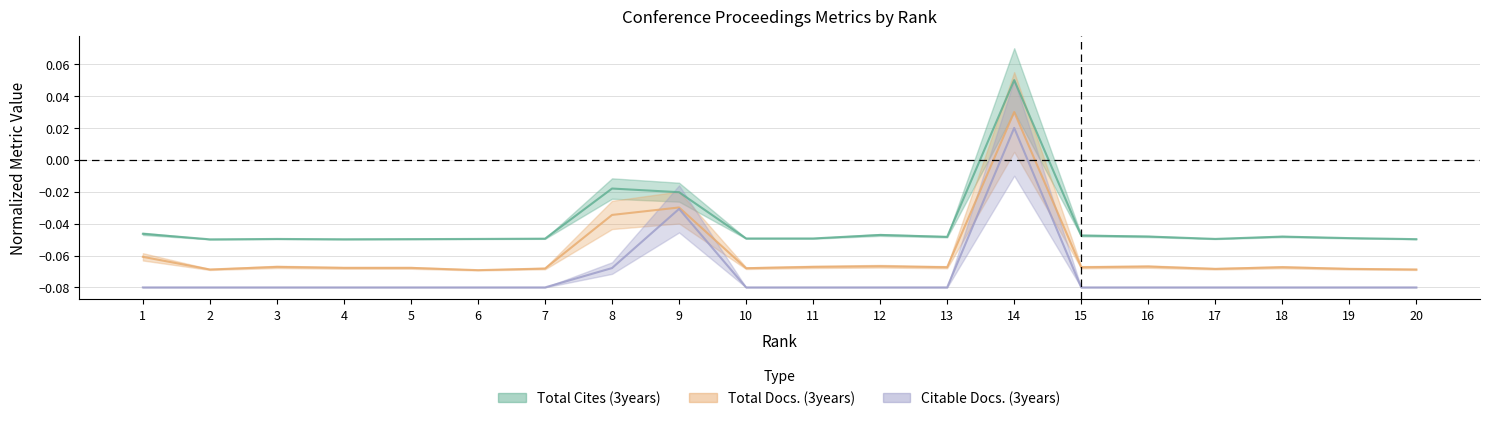

How many interior local peaks does the Citable Docs. (3years) series have?

2